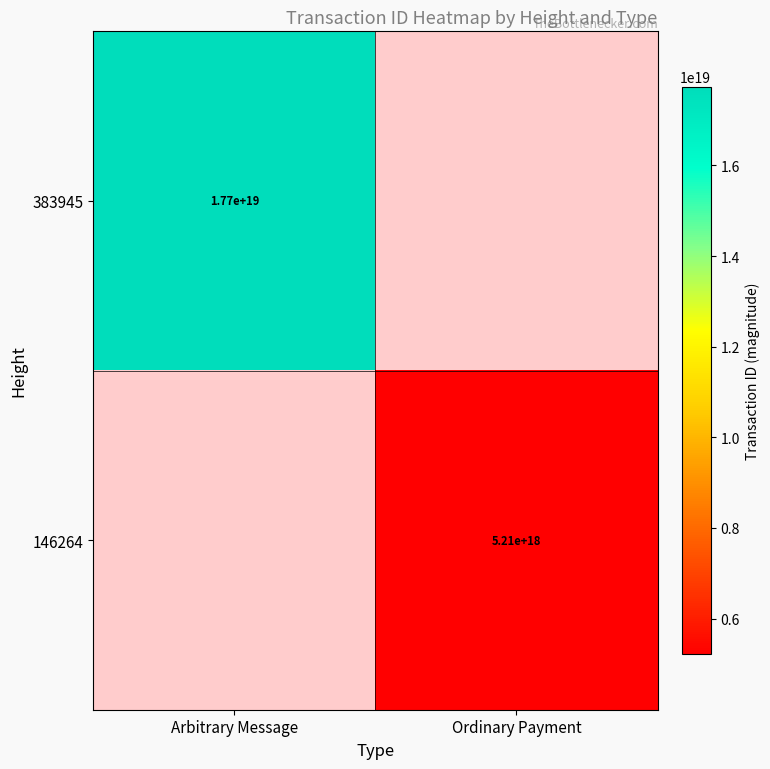

True or false: 146264 has a value of 5210000000000000000 at Ordinary Payment.

True